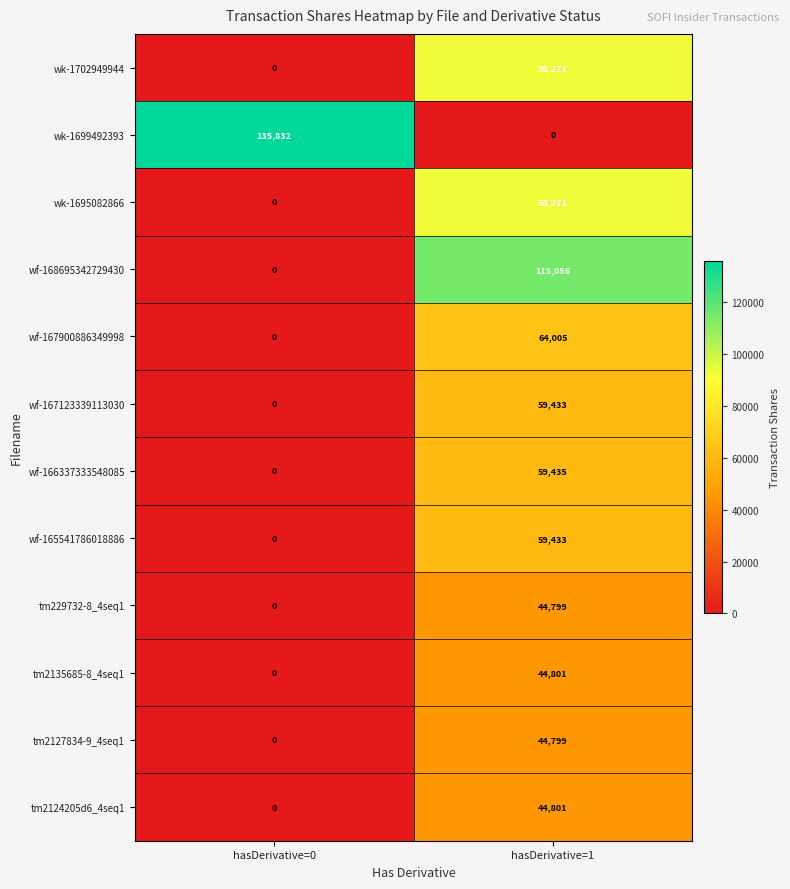

Which series has the largest total across all categories?

wk-1699492393